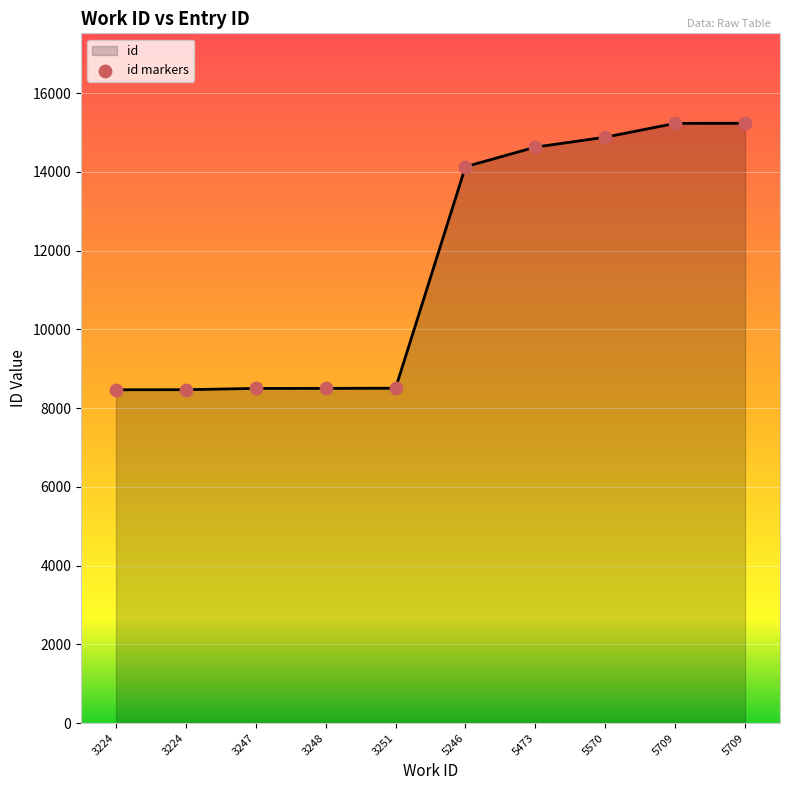

What is the change in value from 3247 to 5709?

+6732